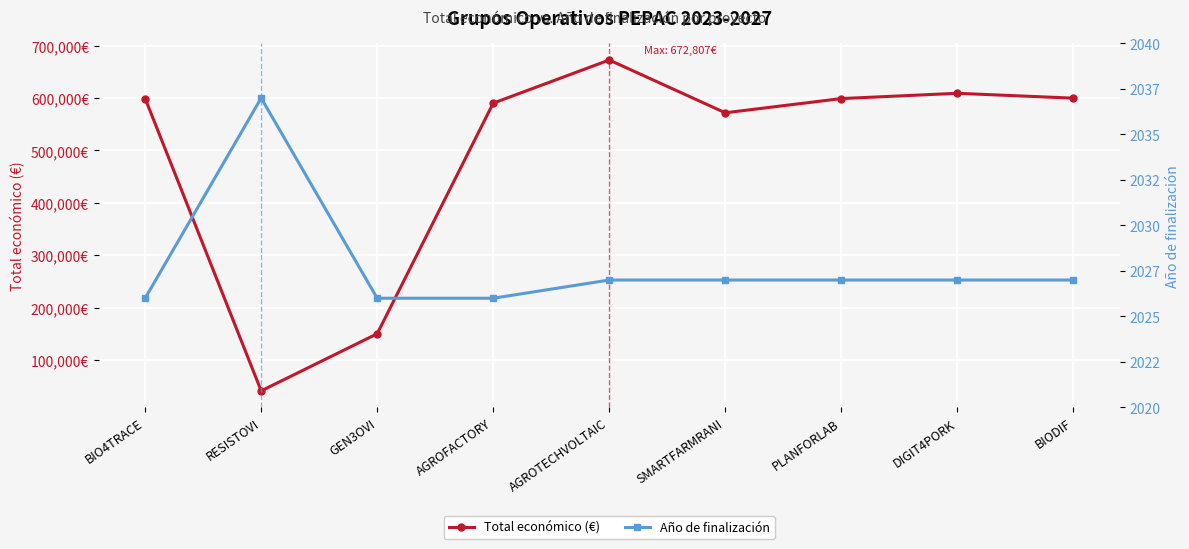

Rank the series at GEN3OVI from highest to lowest value.

Total económico (€), Año de finalización